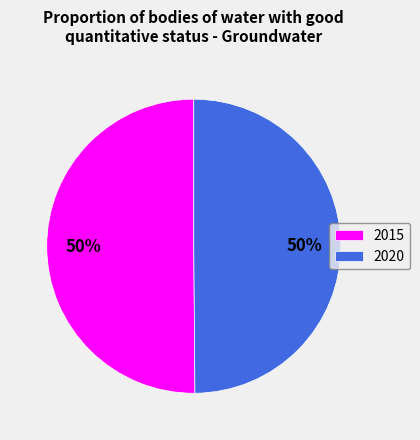

What percentage is the 2020 slice, to the nearest percent?

50%